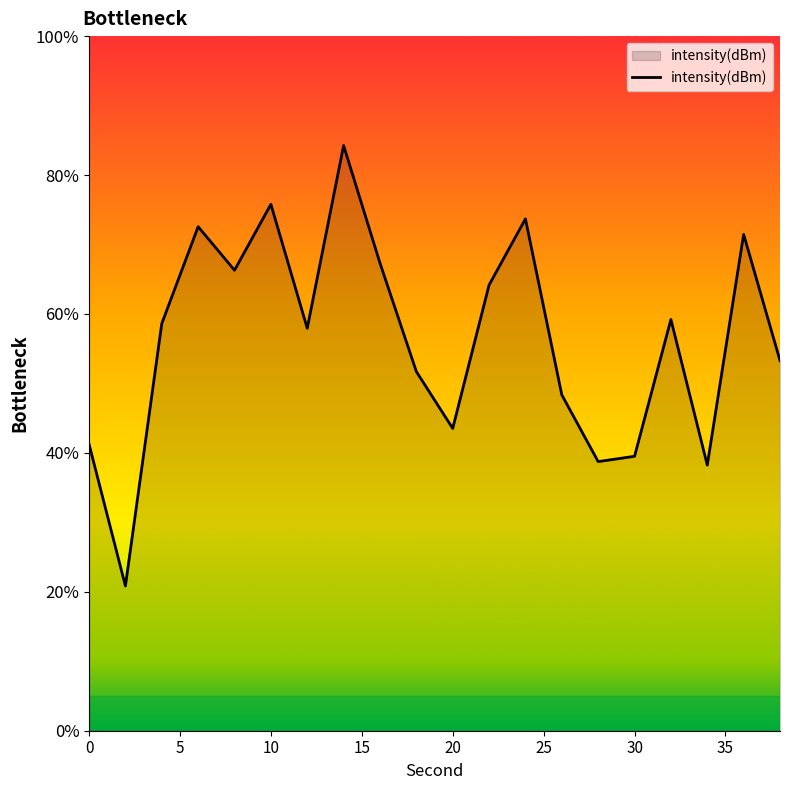

How many series are shown in this chart?

1